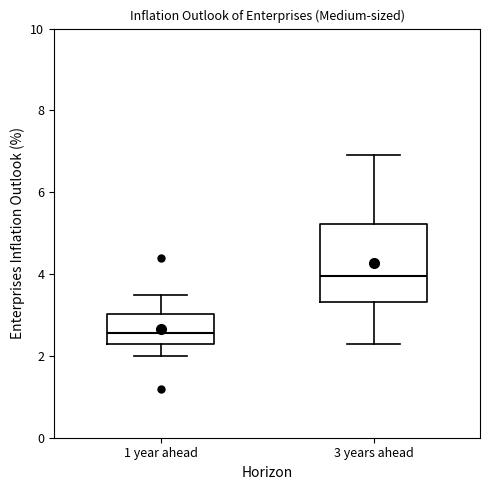

Reading left to right, transcribe this box plot: for each box, give where its median line is, the range the box spans, and where its two whiskers end, as read against the y-axis. The values are not printed on the chart, so give them approximately, as read against the axis.

1 year ahead: median 2.6, box 2.4 to 3.0, whiskers 2.0 to 3.6
3 years ahead: median 4.0, box 3.4 to 5.2, whiskers 2.4 to 7.0